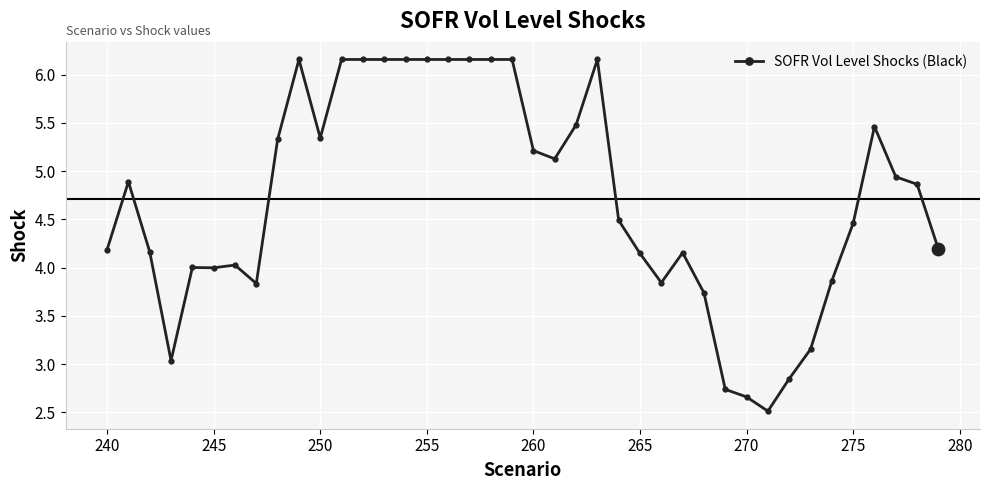

What is the sum of all values?

188.5